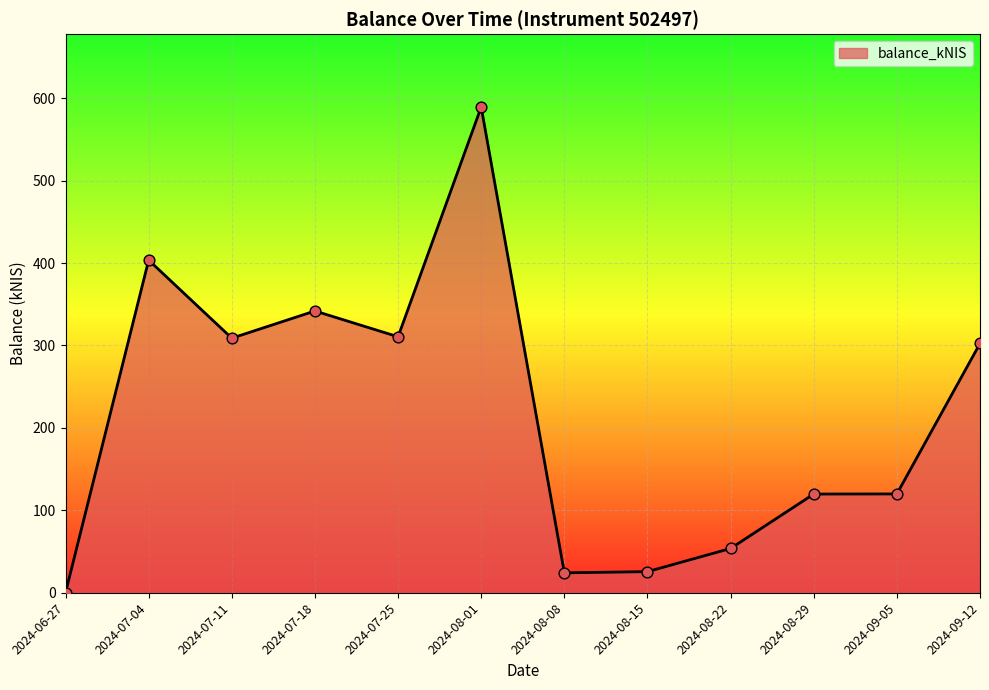

What is the ratio of the value at 2024-08-29 to the value at 2024-08-01?

0.2